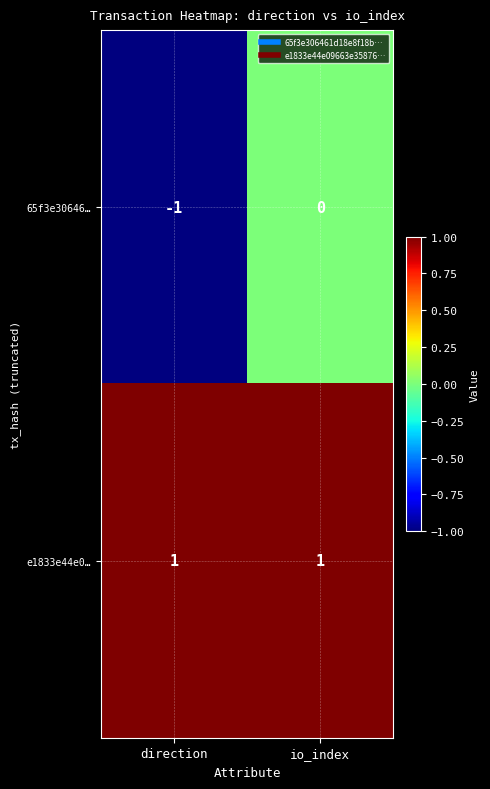

What is the maximum value shown in the chart?

1